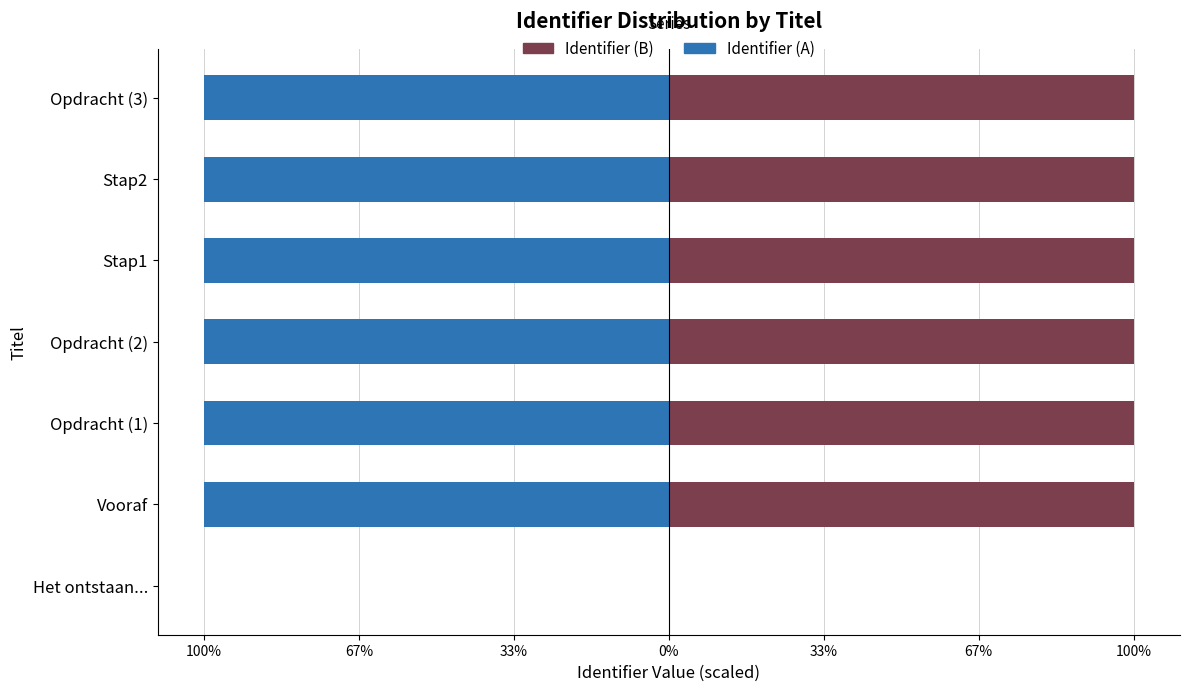

Is it true that Identifier (Left) equals -49.0 at Stap2?

False